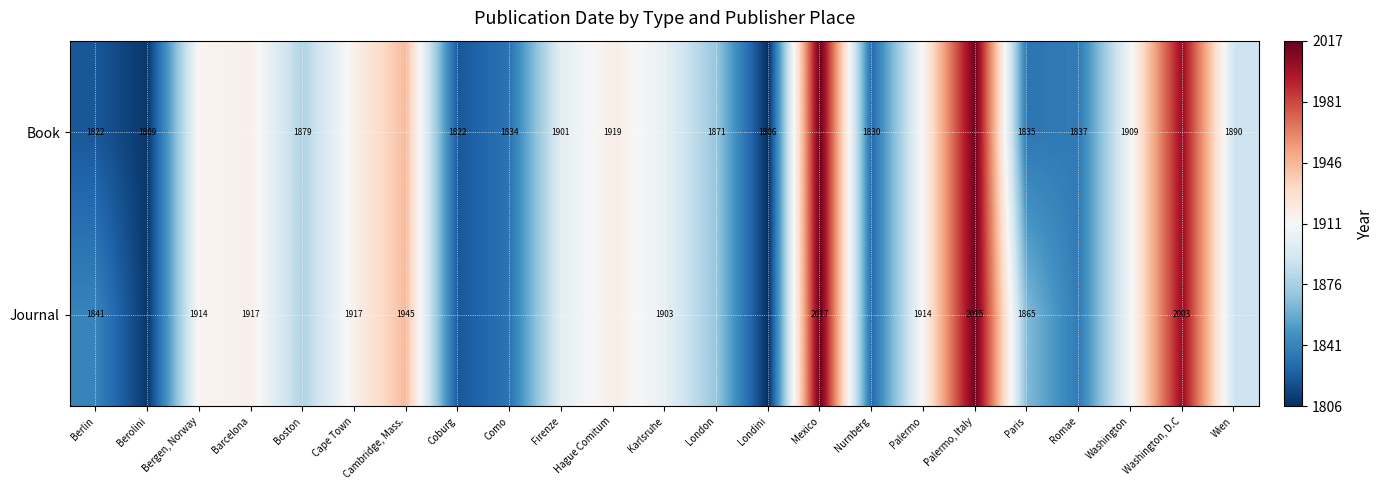

The value of Journal at Karlsruhe is 3238. True or false?

False